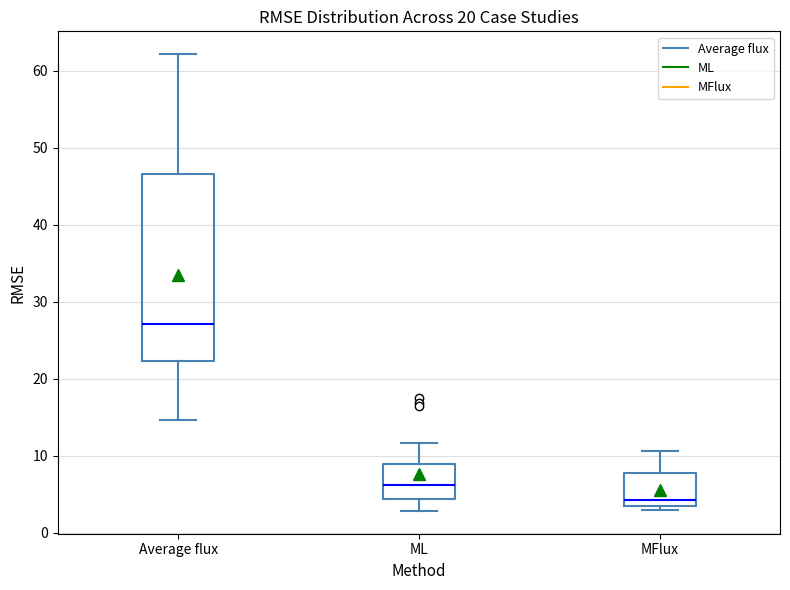

Reading left to right, read every box against the y-axis: the position of its median line, the range the box covers, and the ends of its whiskers. The values are not printed on the chart, so give them approximately, as read against the axis.

Average flux: median 27, box 22 to 47, whiskers 15 to 62
ML: median 6, box 4 to 9, whiskers 3 to 12
MFlux: median 4 (just above the box's lower edge), box 4 to 8, whiskers 3 to 11